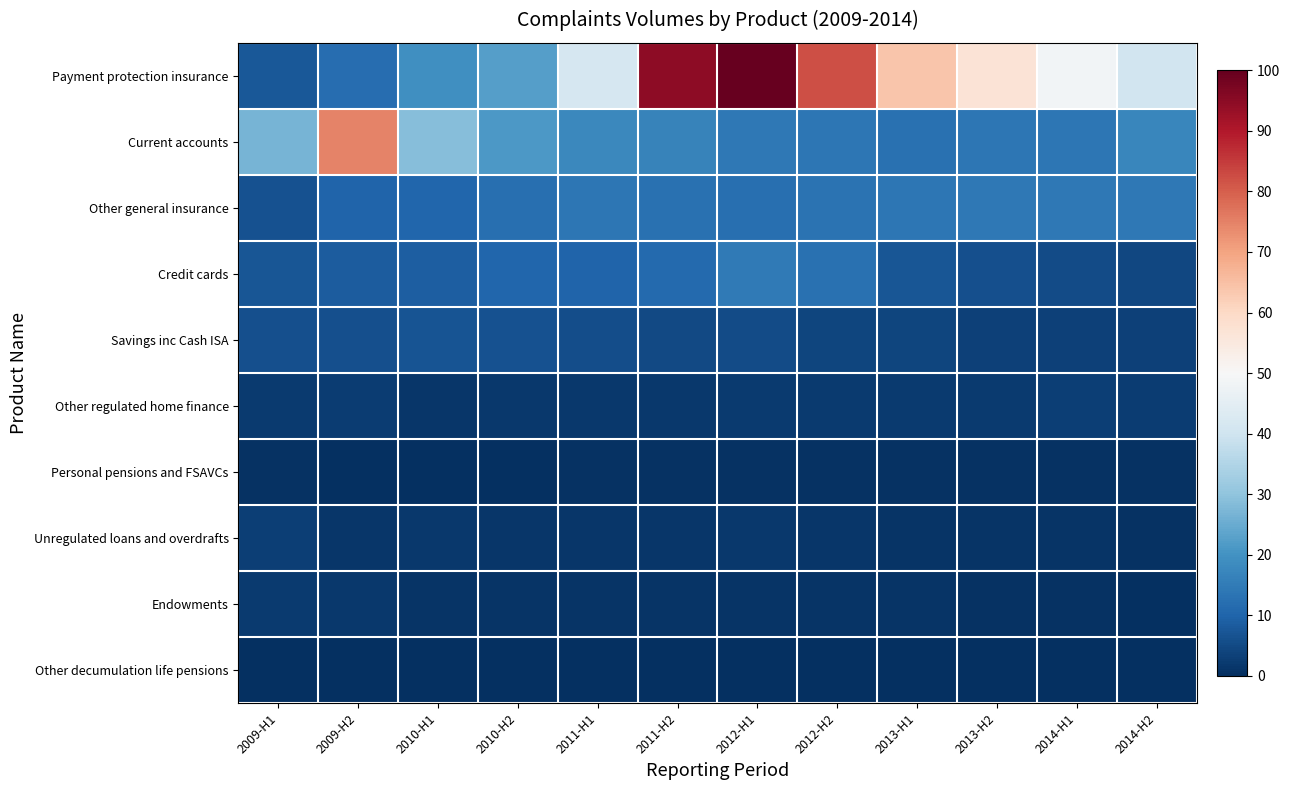

Which series has the widest spread of values?

Payment protection insurance